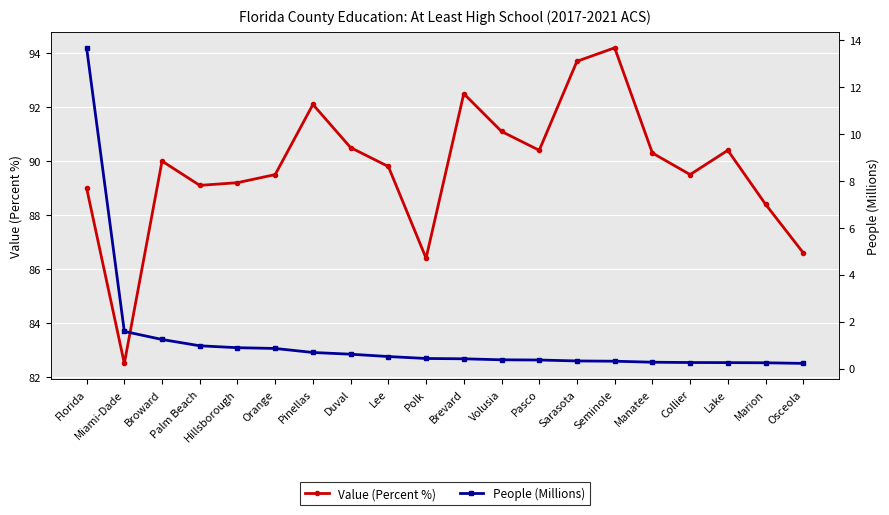

At which label does Value (Percent %) first exceed 90?

Pinellas